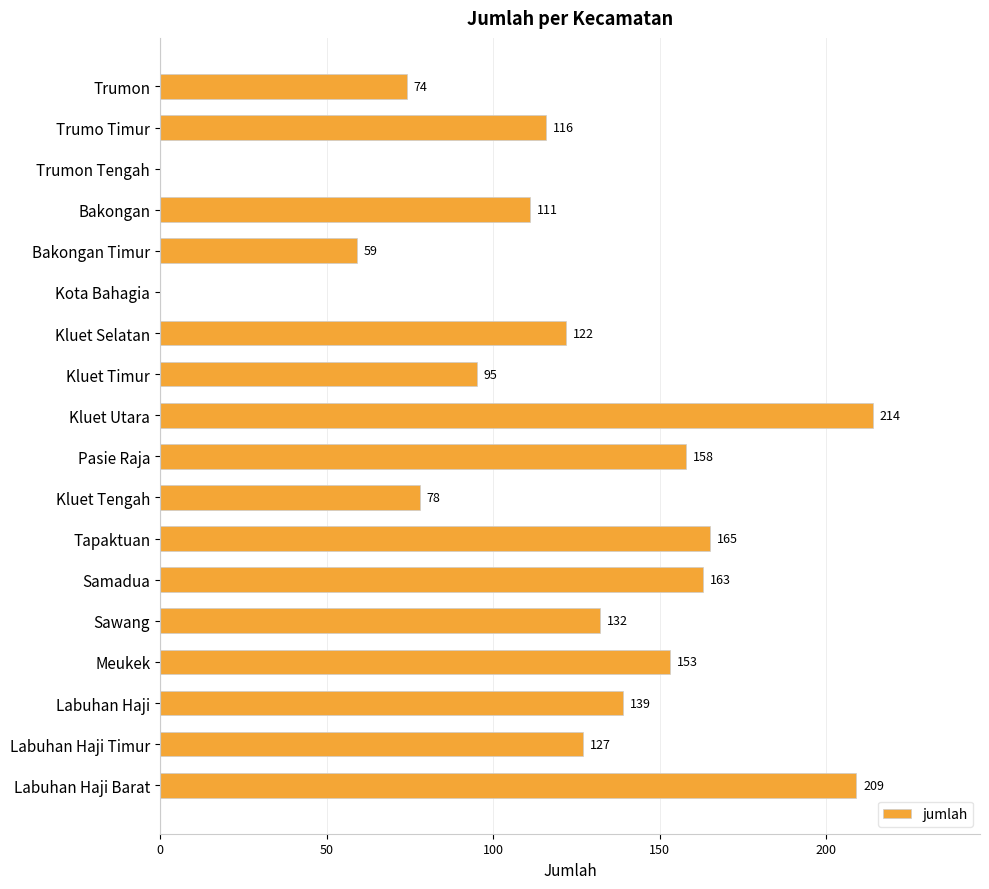

True or false: the data shows 135 at Kluet Timur.

False